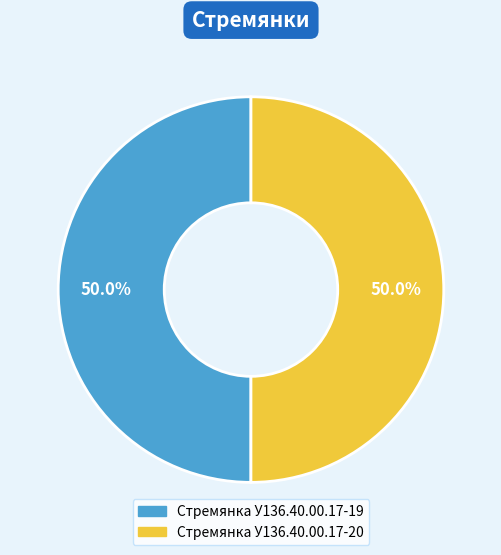

How many slices are in this pie chart?

2